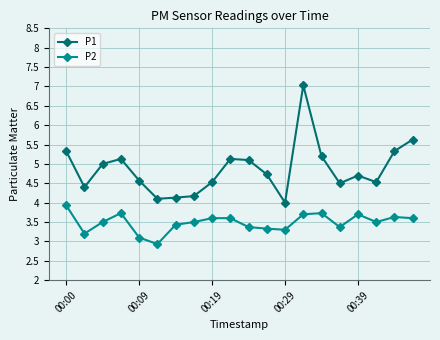

True or false: P1 has more than 0 interior local peaks.

True